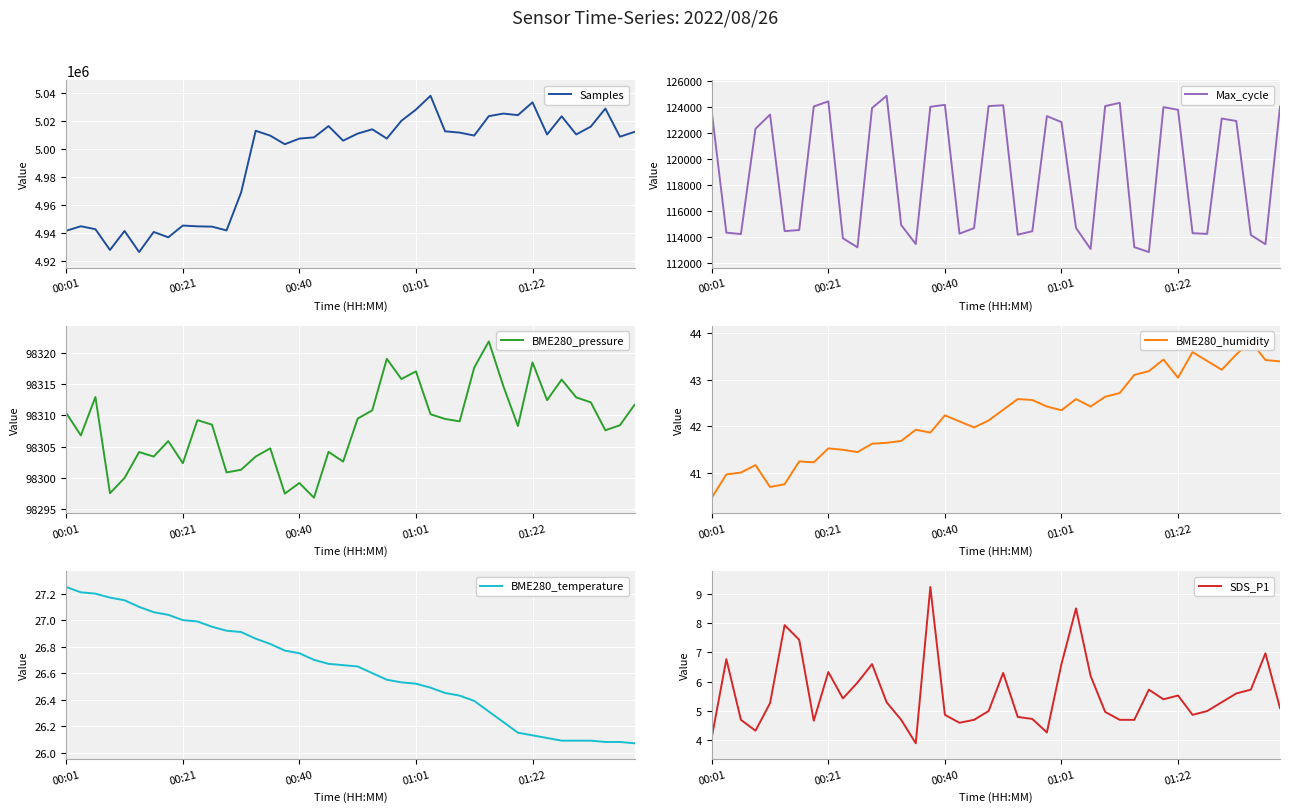

What is the lowest value of the Samples series?

4926573